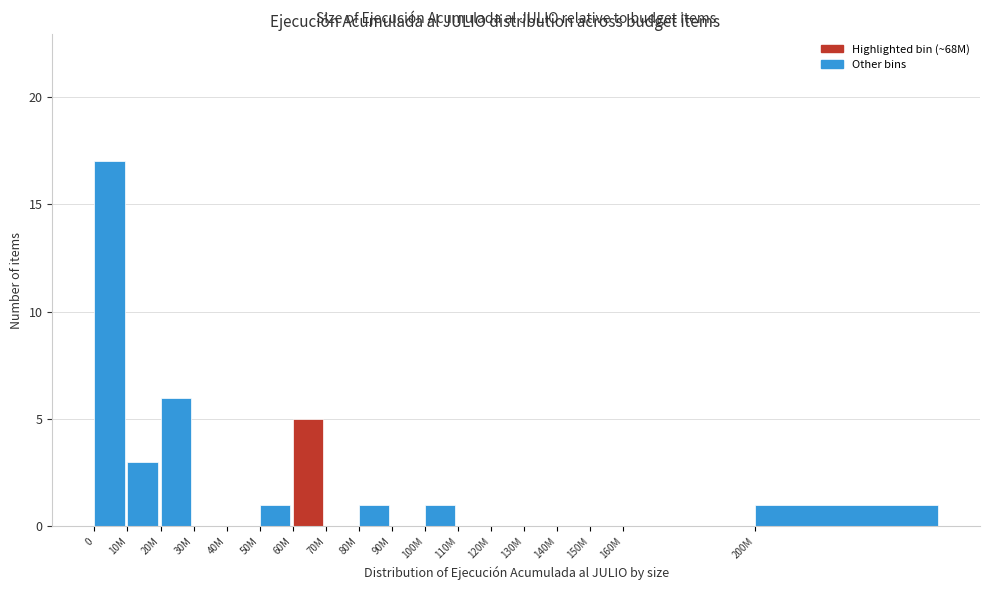

Reading left to right, transcribe all the data shown in this chart.

0=17	10M=3	20M=6	30M=0	40M=0	50M=1	60M=5	70M=0	80M=1	90M=0	100M=1	110M=0	120M=0	130M=0	140M=0	150M=0	160M=0	200M=1